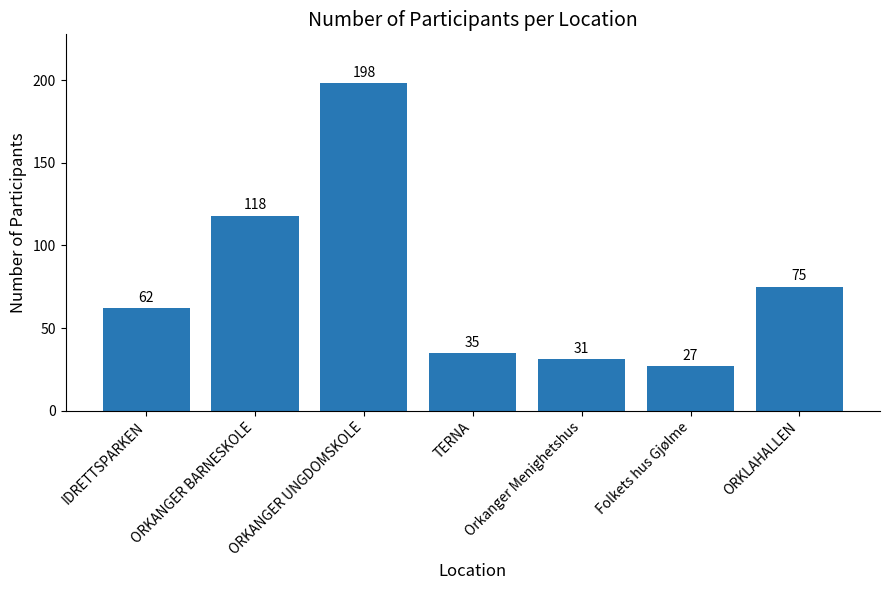

Are the bars horizontal?

No